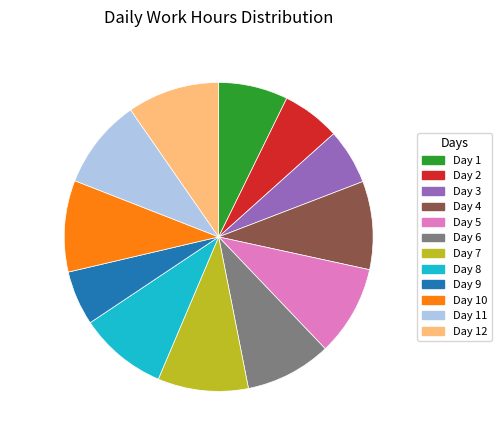

Is there any slice that represents more than half of the pie?

No